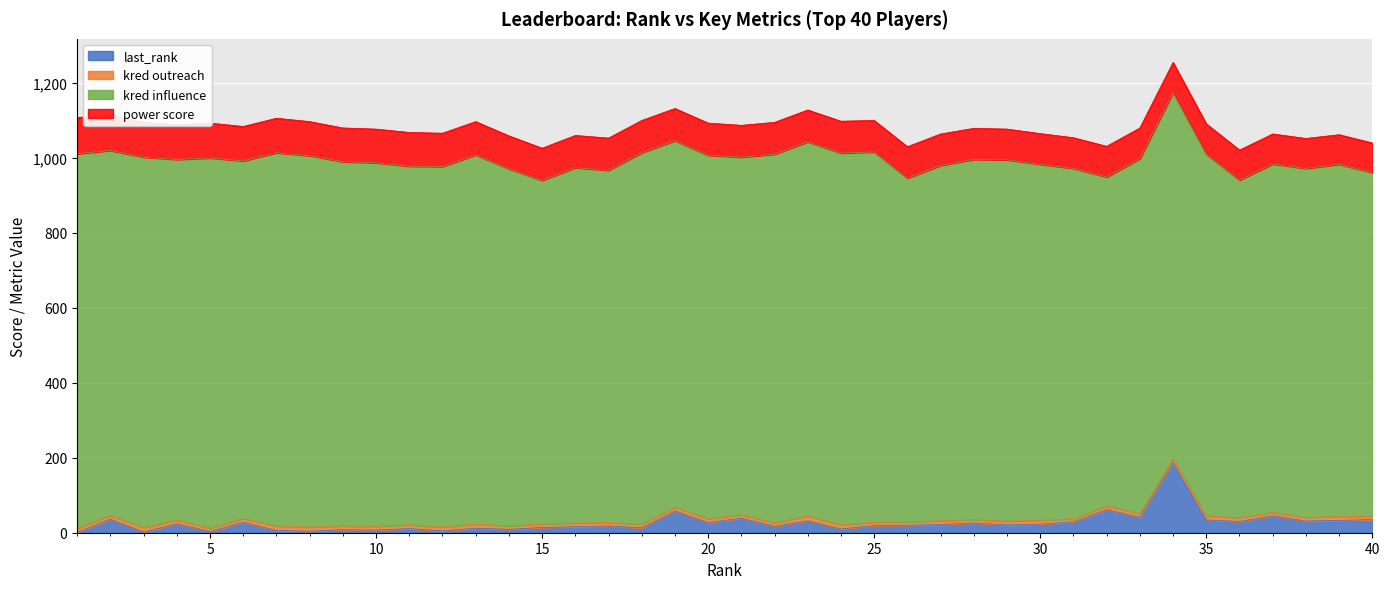

What is the greatest value displayed?

999